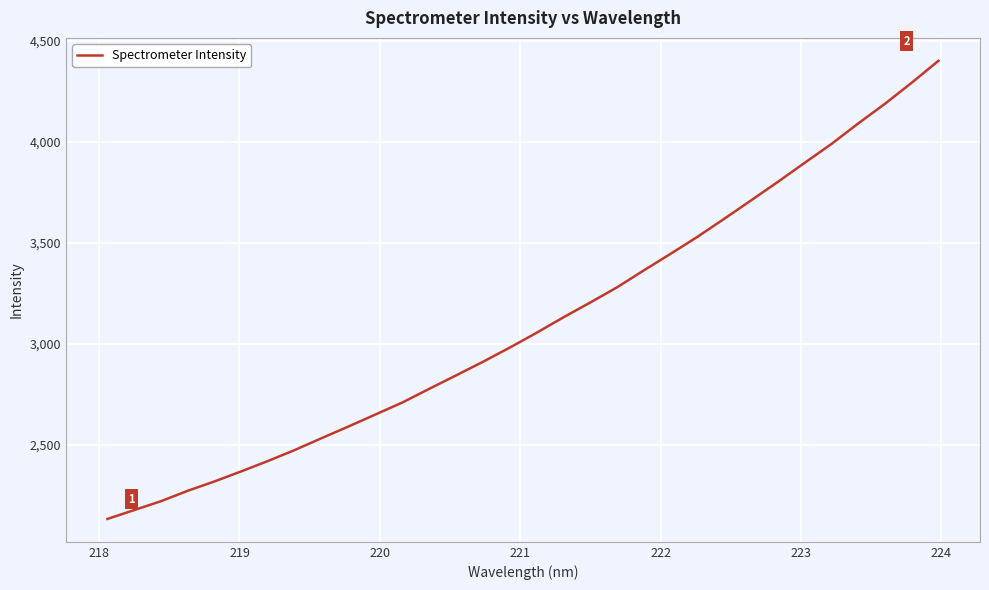

What is the difference between the maximum and minimum values?

2270.3